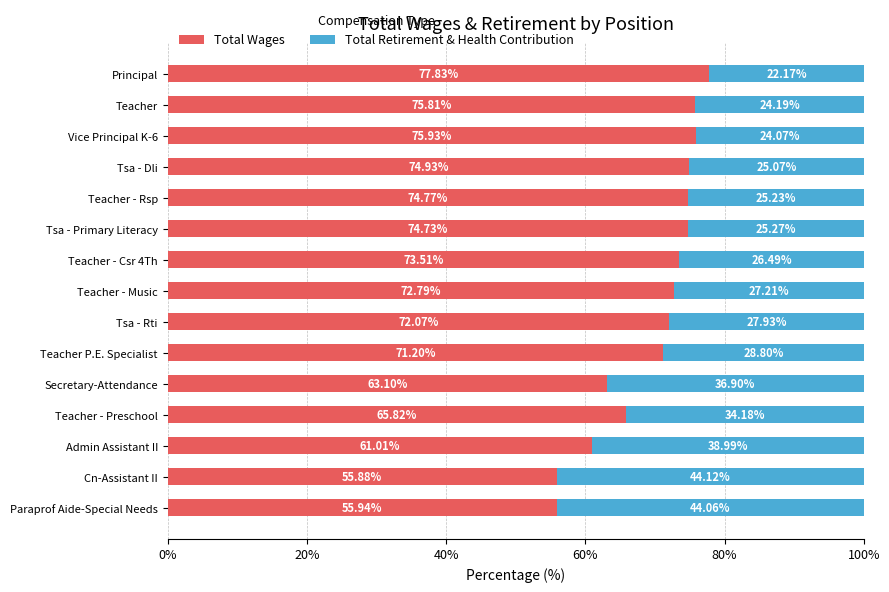

List the labels in order of Total Wages value, largest first.

Principal, Vice Principal K-6, Teacher, Tsa - Dli, Teacher - Rsp, Tsa - Primary Literacy, Teacher - Csr 4Th, Teacher - Music, Tsa - Rti, Teacher P.E. Specialist, Teacher - Preschool, Secretary-Attendance, Admin Assistant II, Paraprof Aide-Special Needs, Cn-Assistant II